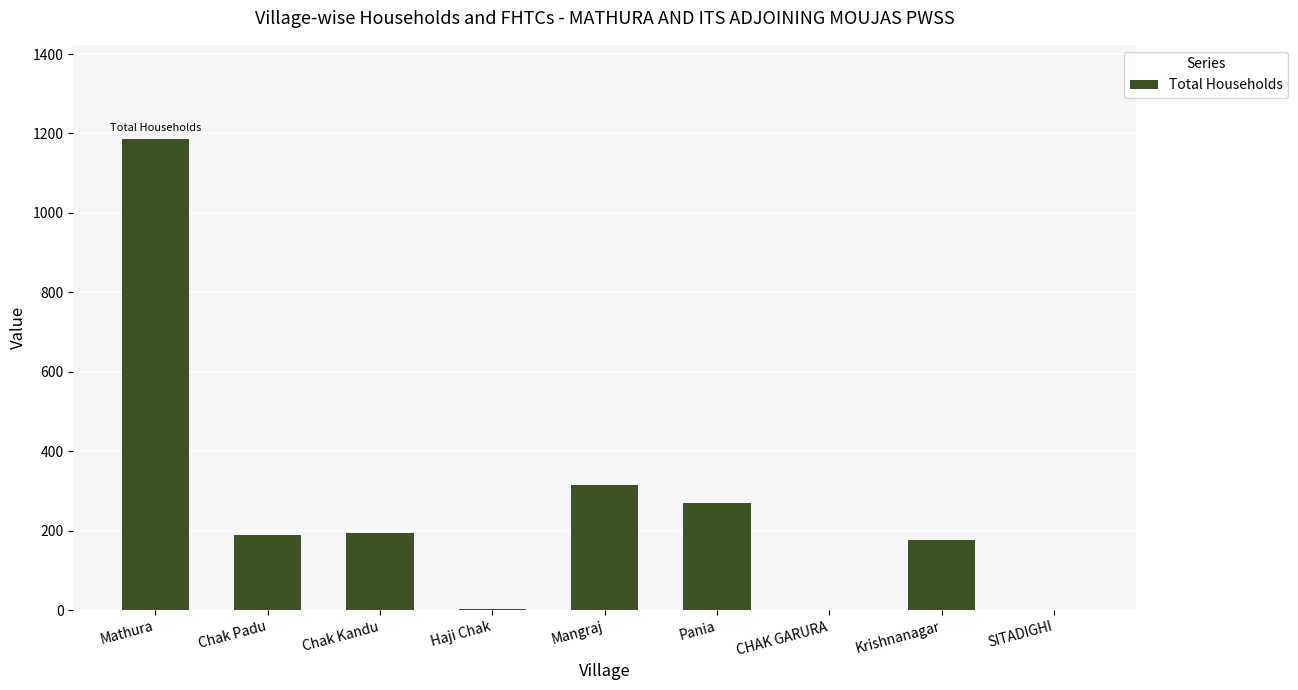

Which label corresponds to the largest value in the chart?

Mathura